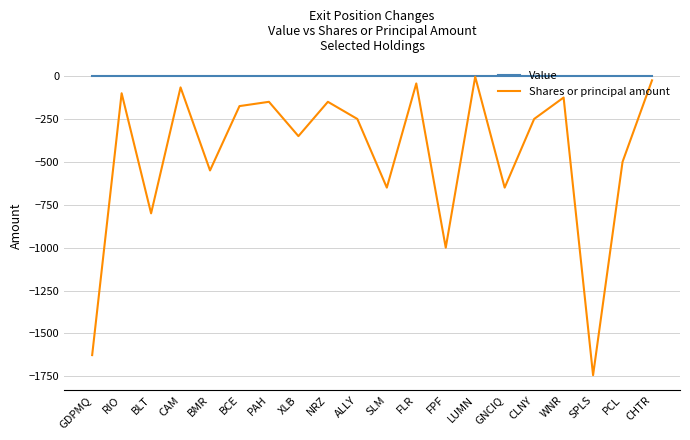

Which series has the largest total across all categories?

Value